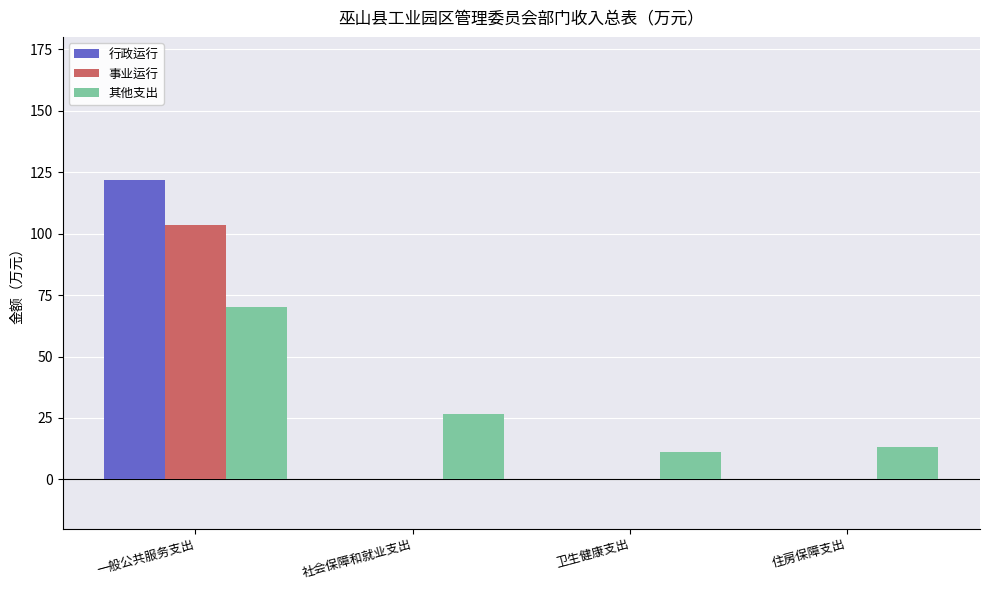

True or false: 行政运行 has a value of 56.3 at 社会保障和就业支出.

False